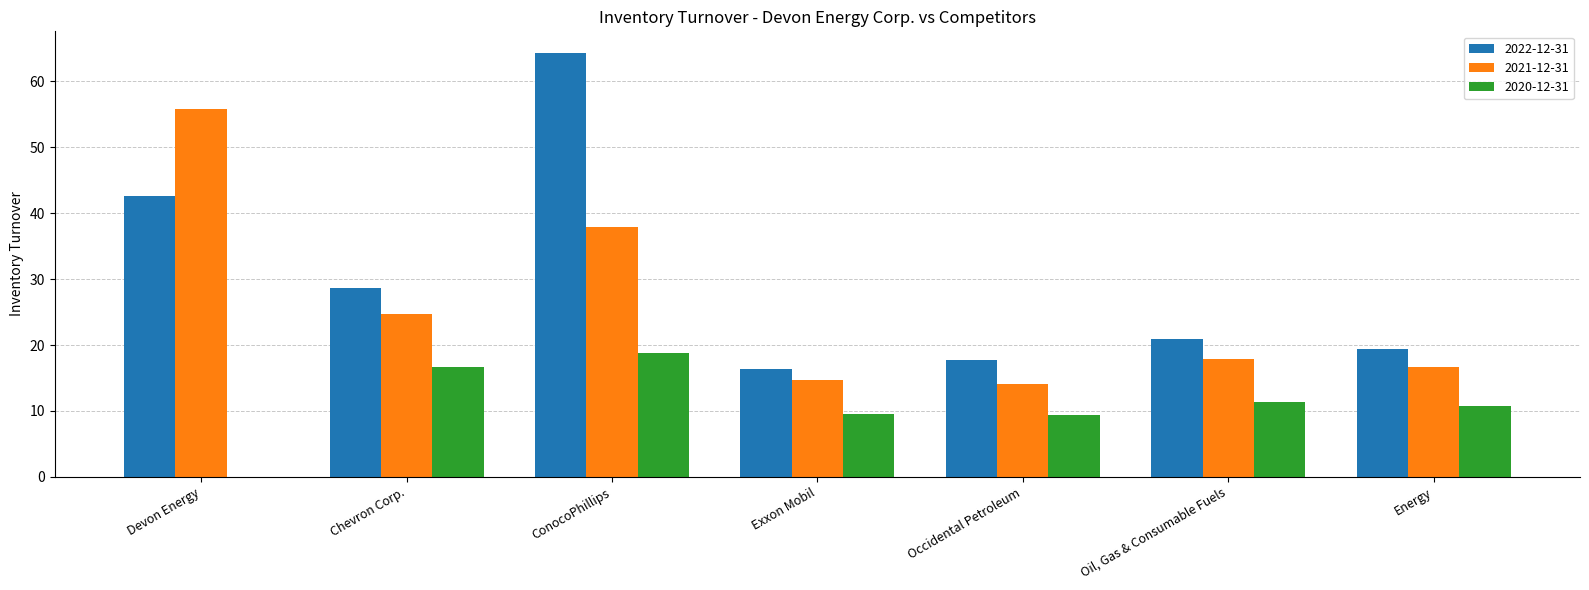

What is the sum of the 2021-12-31 values at Exxon Mobil and Energy?

31.4